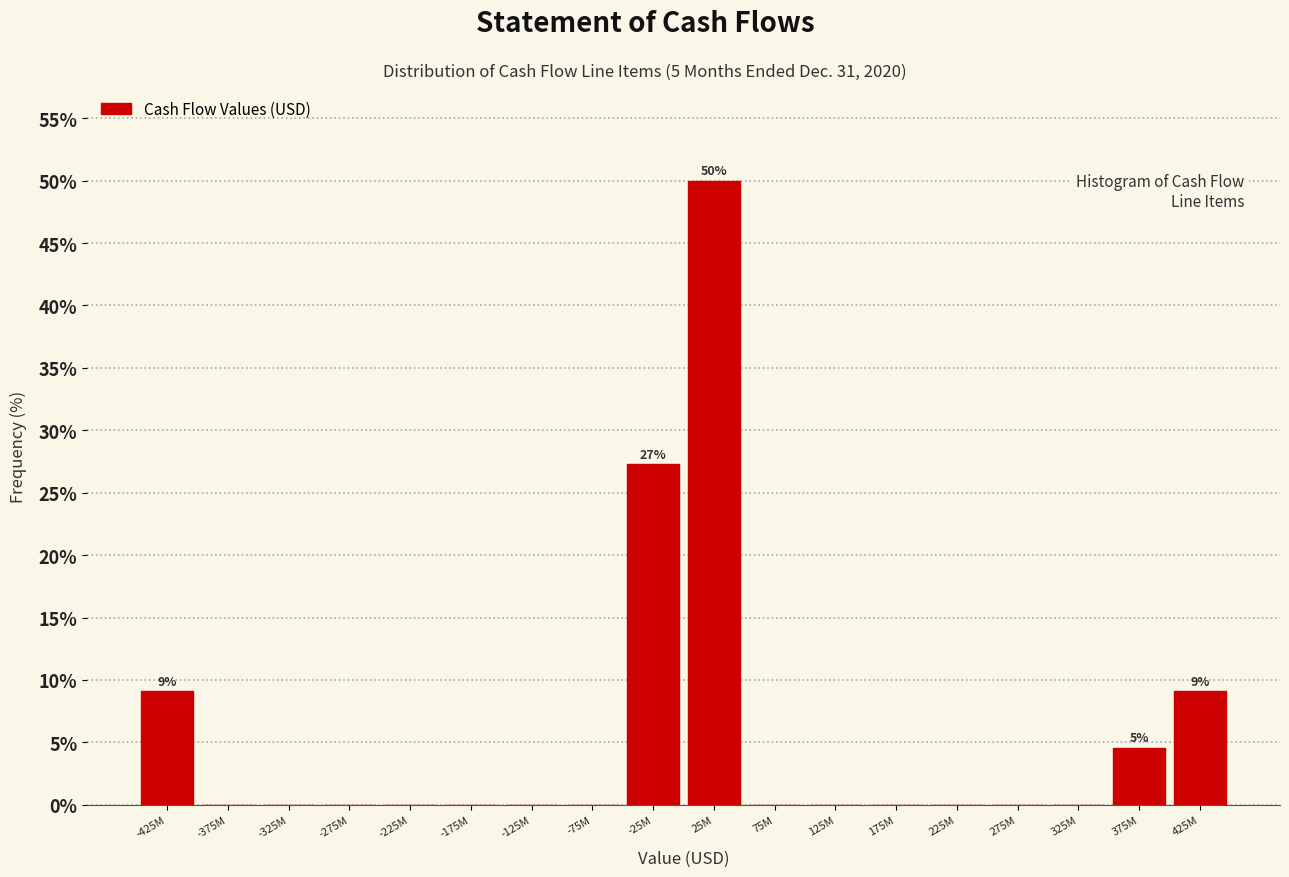

Reading left to right, what are all the values shown in this chart?

-425M=9.1	-375M=0.0	-325M=0.0	-275M=0.0	-225M=0.0	-175M=0.0	-125M=0.0	-75M=0.0	-25M=27.3	25M=50.0	75M=0.0	125M=0.0	175M=0.0	225M=0.0	275M=0.0	325M=0.0	375M=4.5	425M=9.1